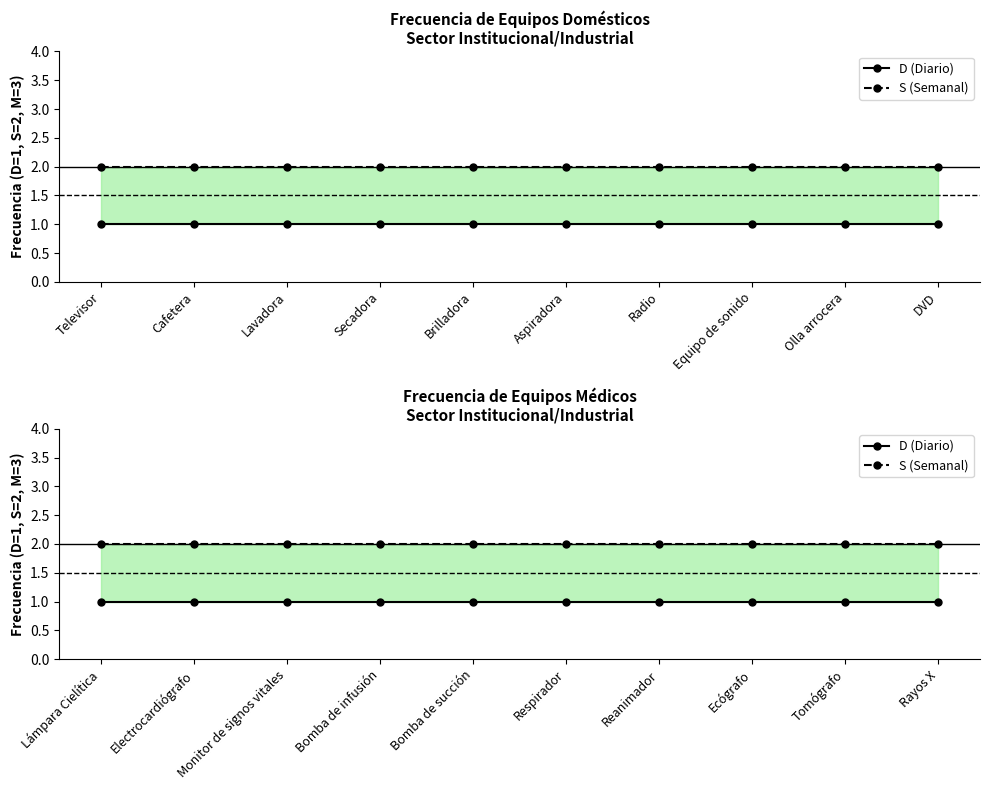

What is the smallest value displayed?

1